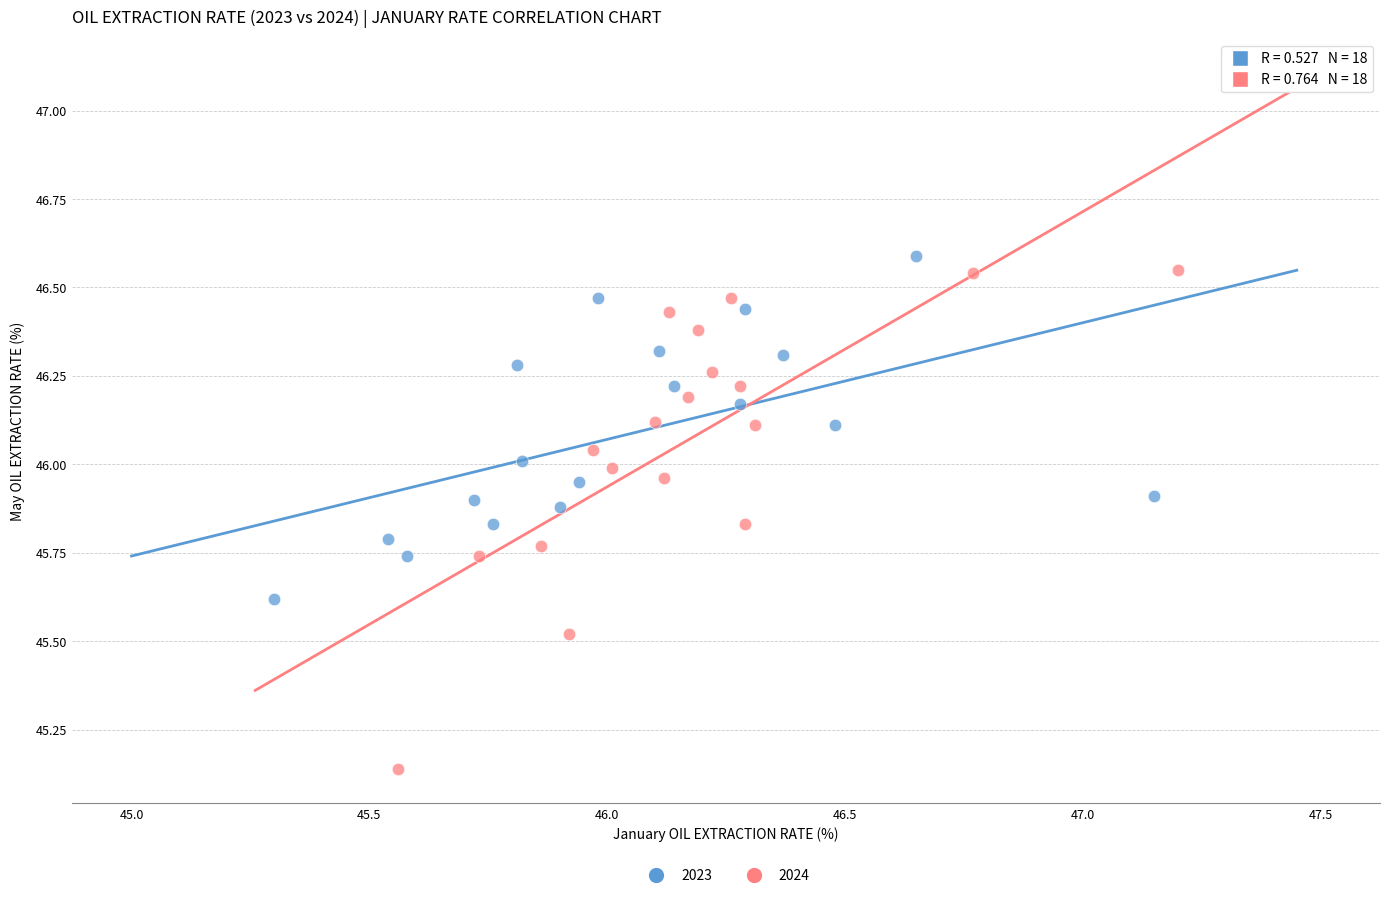

What are all the series names shown in the legend?

2023, 2024